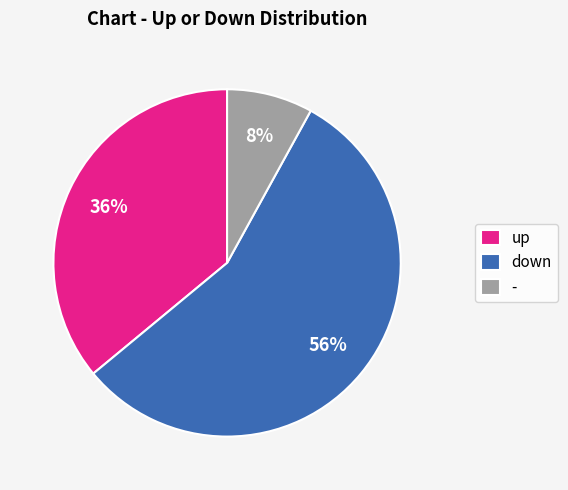

To the nearest percent, what is the difference between the - and up slice percentages?

28%